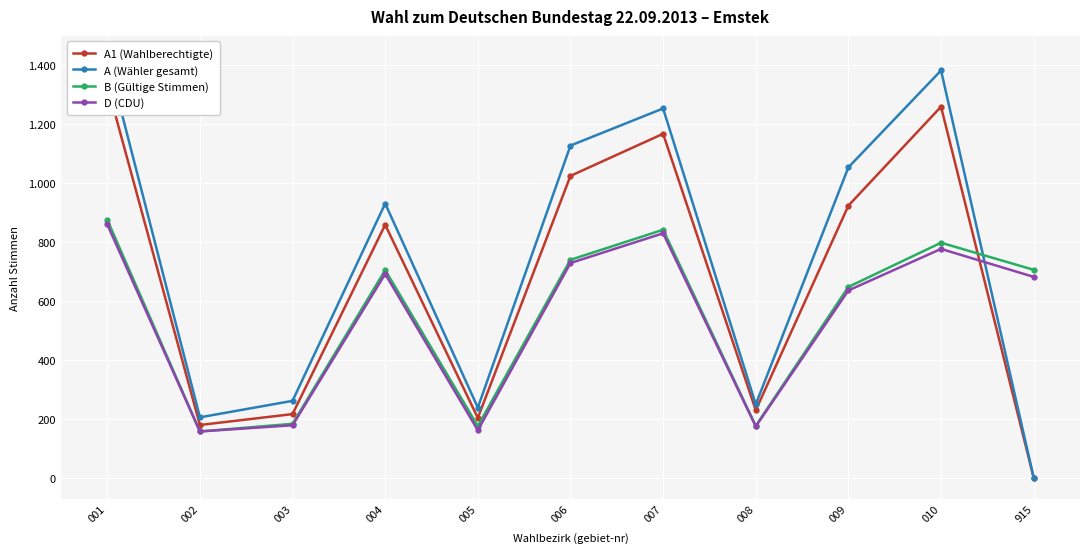

How many lines are shown in the chart?

4